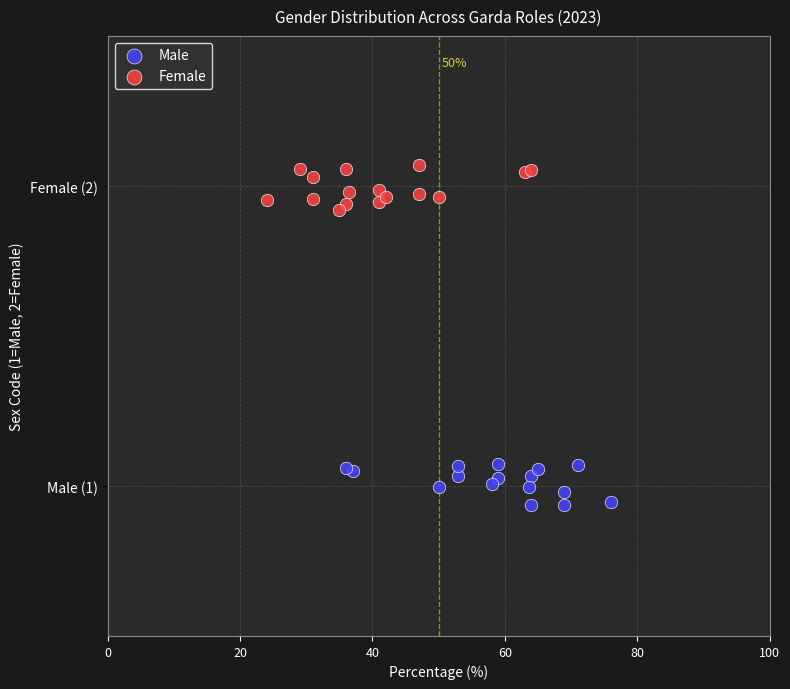

Which series reaches the maximum Y coordinate?

Female